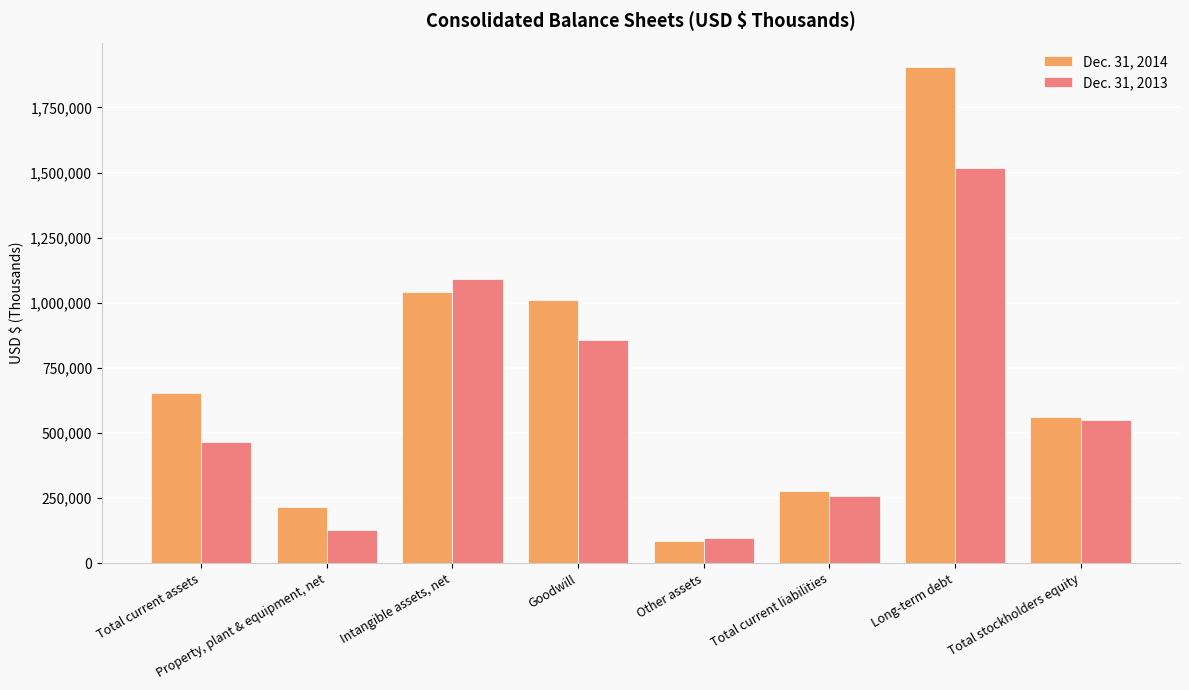

What is the difference between the second highest and minimum values in the Dec. 31, 2013 series?

996306